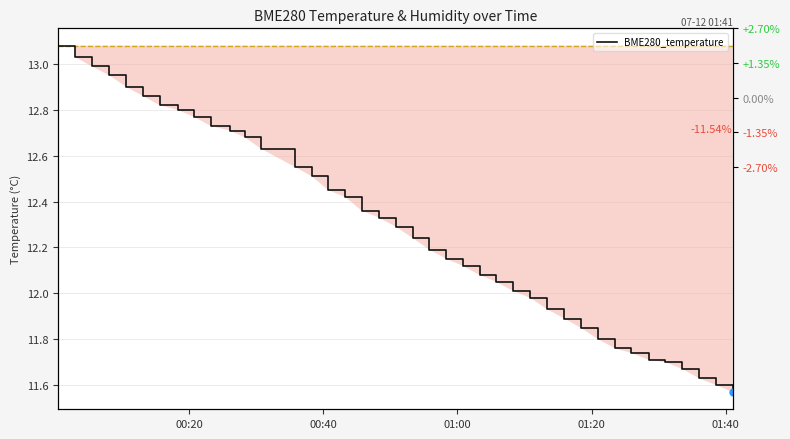

Does the chart have visible grid lines?

Yes